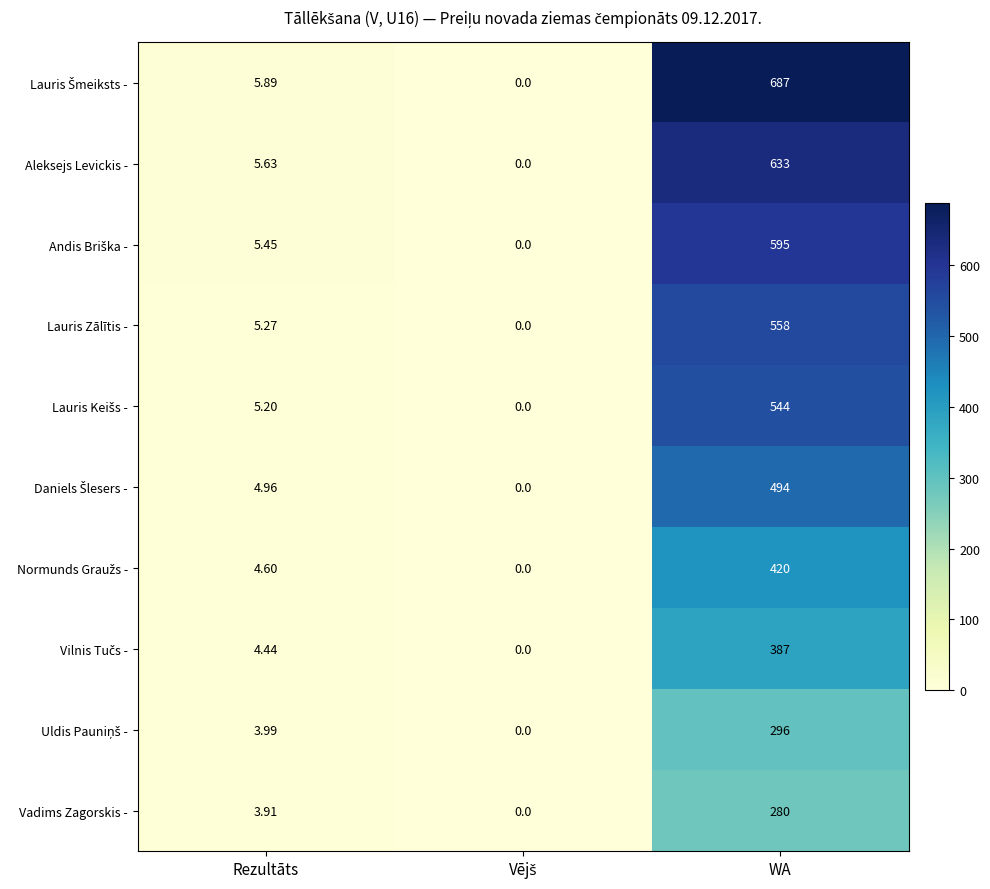

At which label does Lauris Zālītis - first exceed 5?

Rezultāts